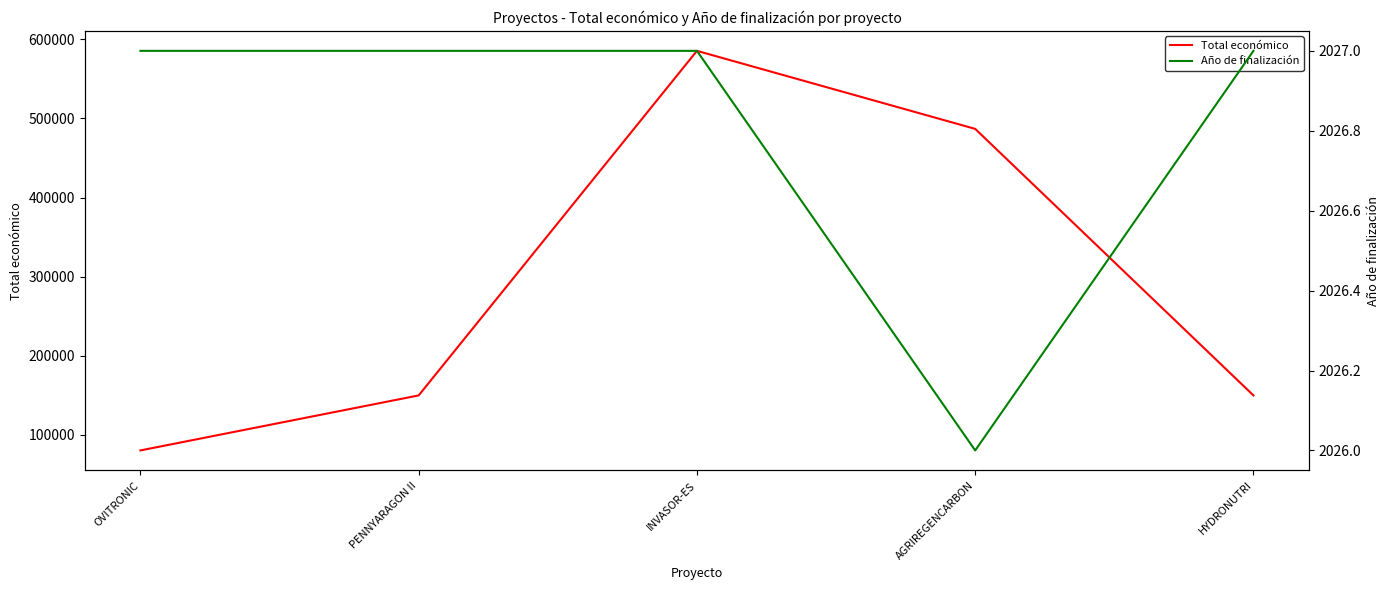

In Año de finalización, how many points are lower than both neighbors (excluding endpoints)?

1